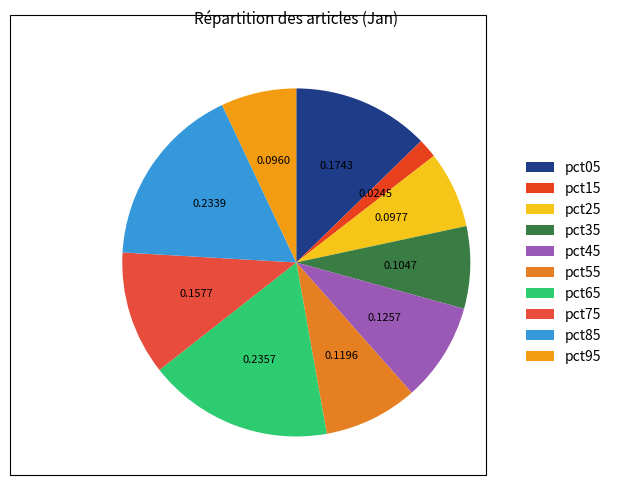

Count the number of slices in the pie.

10